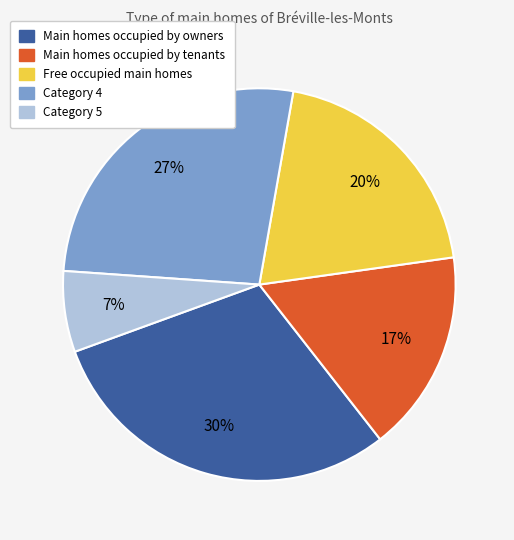

Does any single category account for the majority?

No